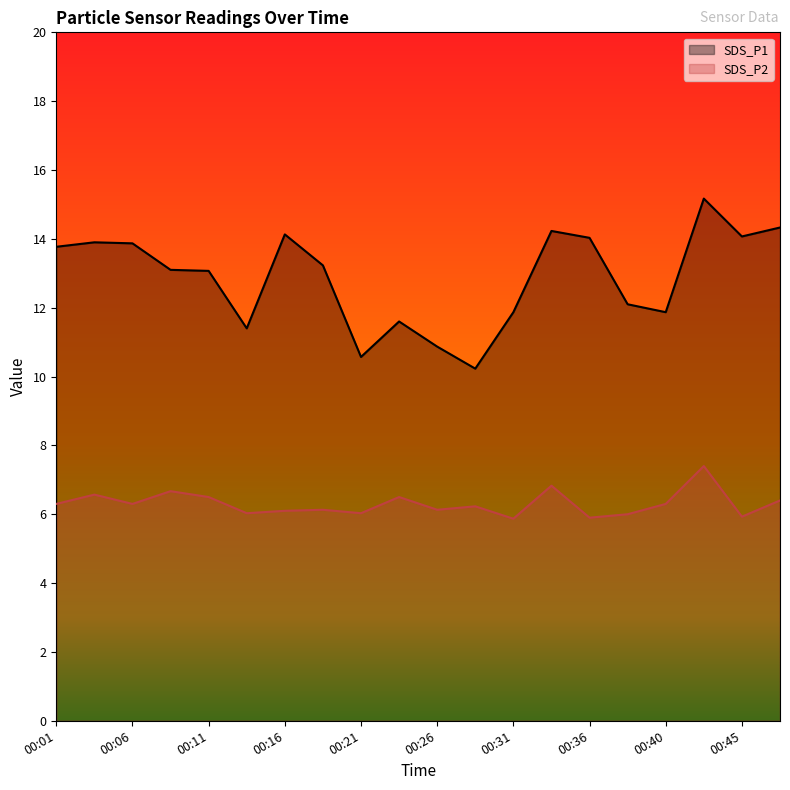

True or false: SDS_P2 and SDS_P1 intersect in this chart.

False